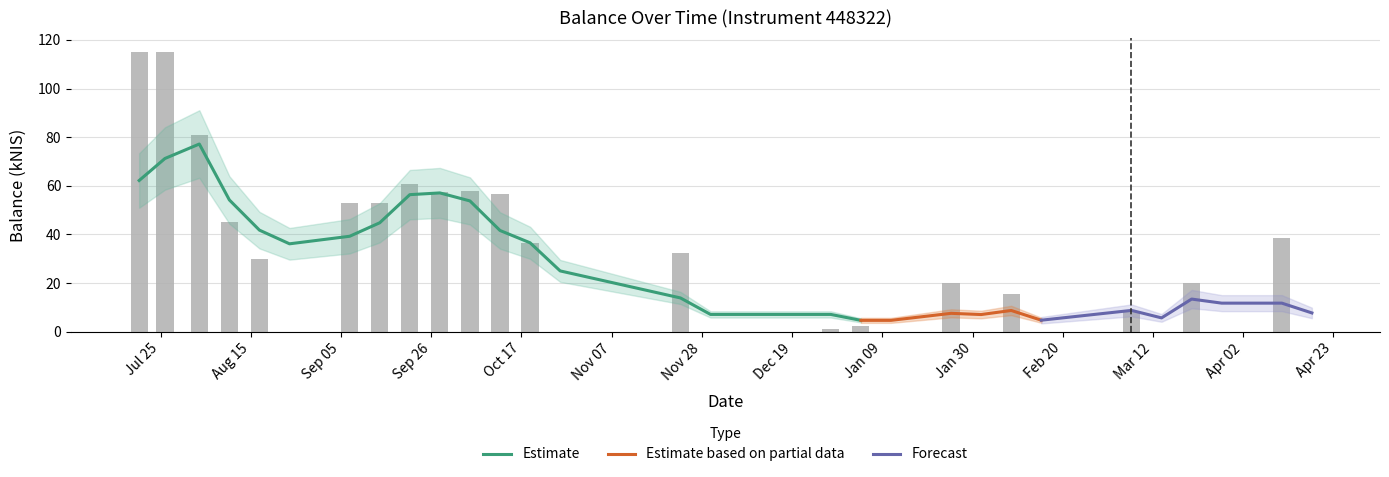

Reading left to right, transcribe all the data shown in this chart.

115.0	115.0	81.0	45.3	29.7	0.0	53.0	52.9	60.8	57.5	57.8	56.5	36.4	0.0	32.2	0.0	0.9	2.5	0.0	20.0	0.0	15.4	0.0	8.4	0.0	20.2	0.0	38.7	0.0